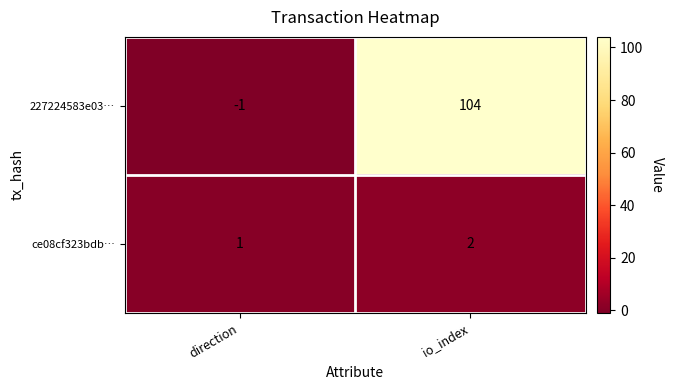

Where is 227224583e03… nearest to the value 51?

direction